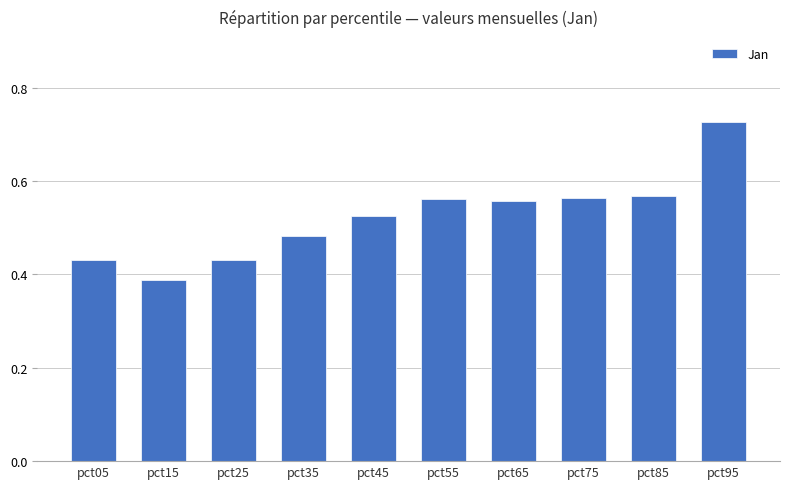

What is the sum of all values?

5.2